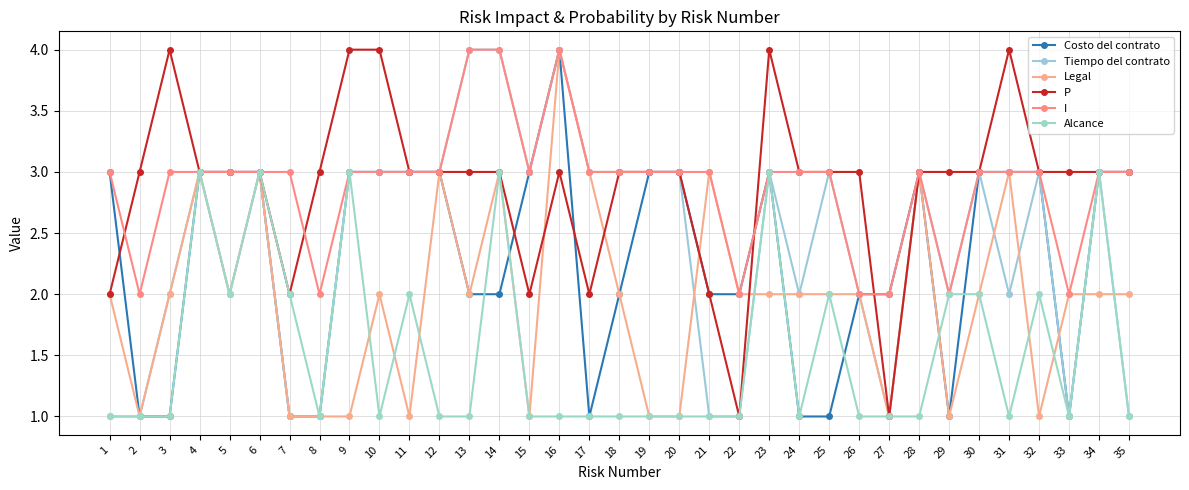

Which series changed the most between 27 and 29?

P